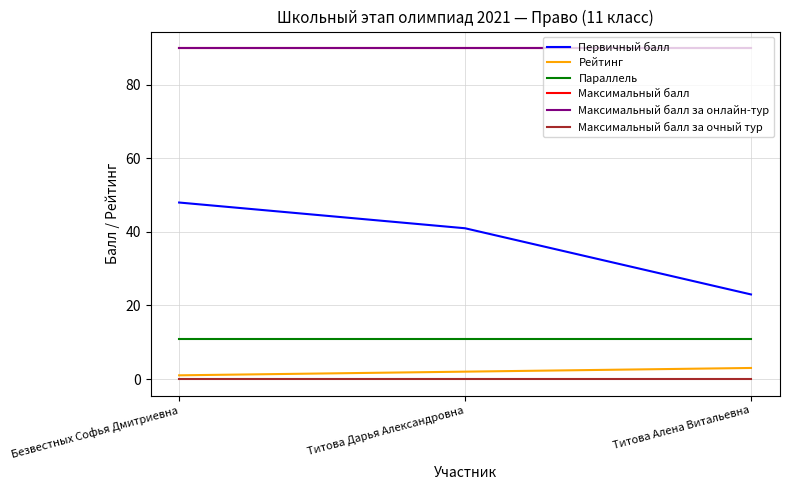

What is the maximum value shown in the chart?

90